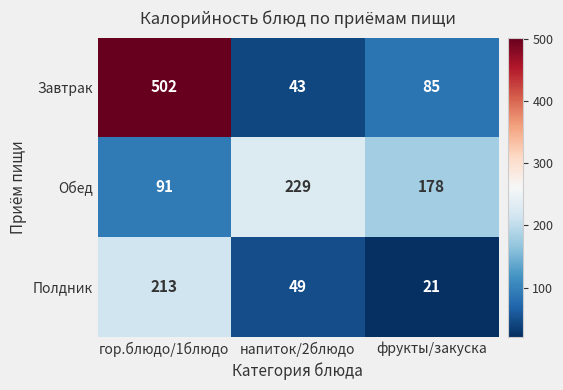

Where is Обед nearest to the value 160?

фрукты/закуска